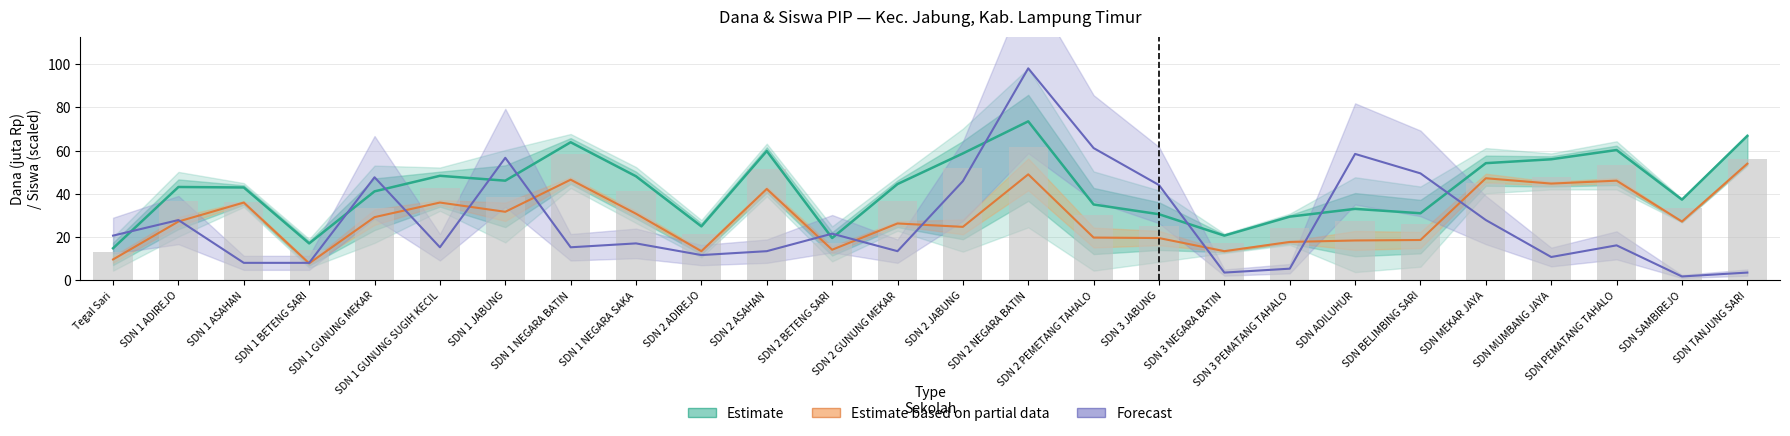

At which category does the chart reach its minimum across all series?

SDN SAMBIREJO